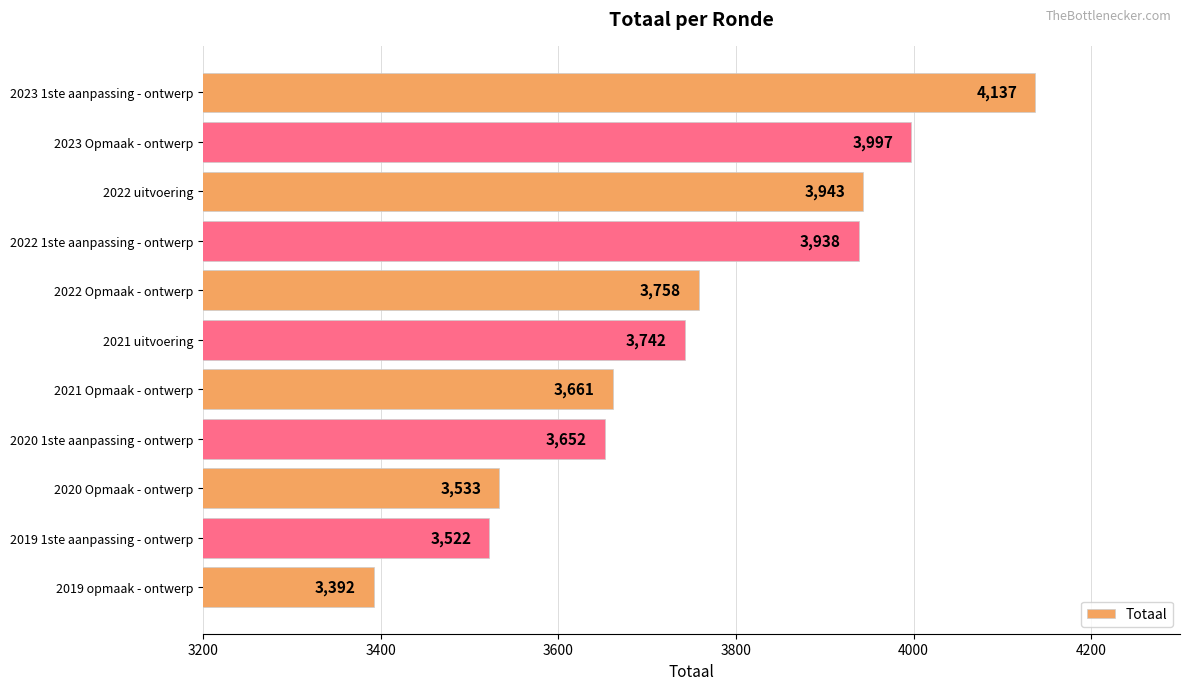

Reading bottom to top, what are all the values shown in this chart?

3392	3522	3533	3652	3661	3742	3758	3938	3943	3997	4137